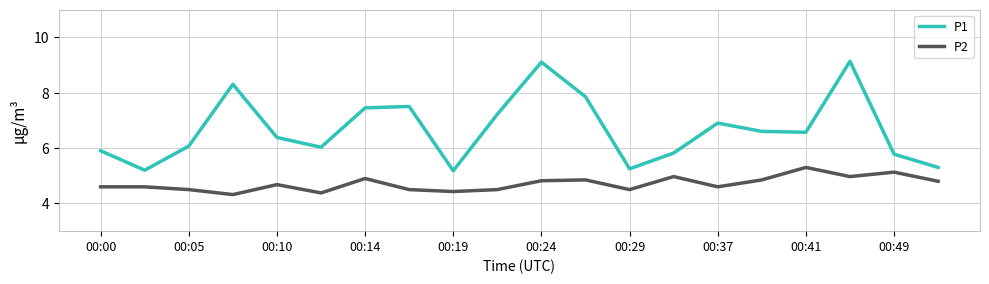

At how many categories does at least one series exceed 4?

20